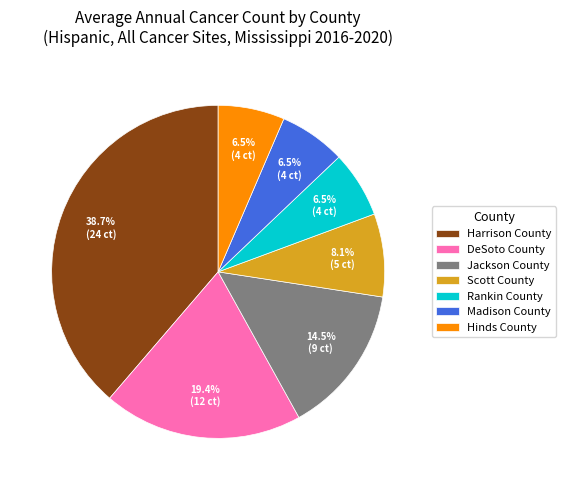

Between Scott County and DeSoto County, which is larger?

DeSoto County